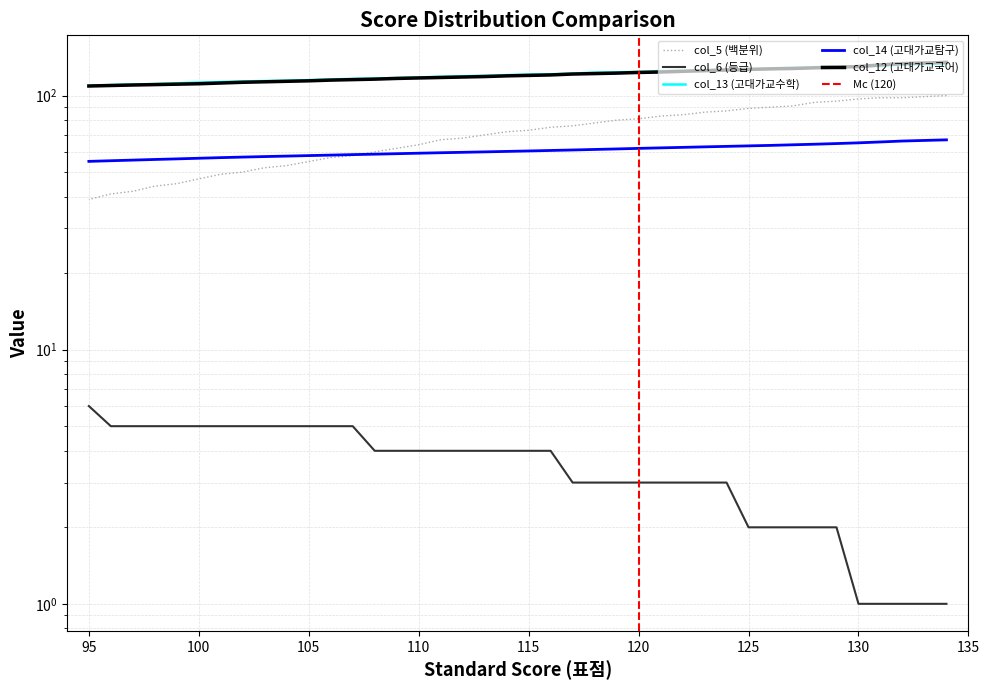

Which series changed the most between 120 and 115?

col_5 (백분위)